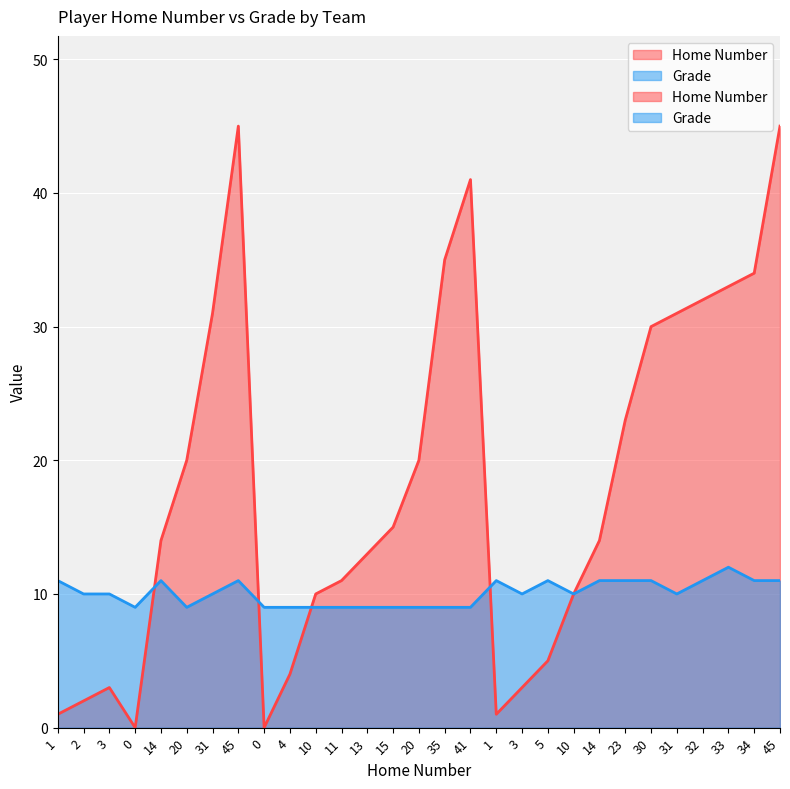

At which label is Home Number closest to 22?

23